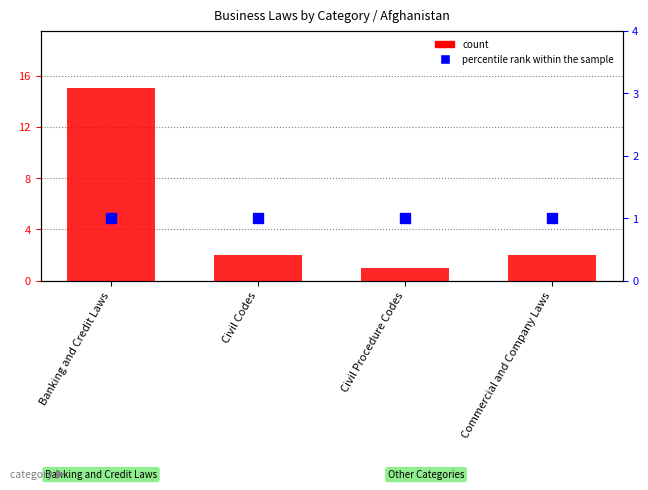

Rank the series by their maximum value, from lowest to highest.

percentile rank within the sample, count